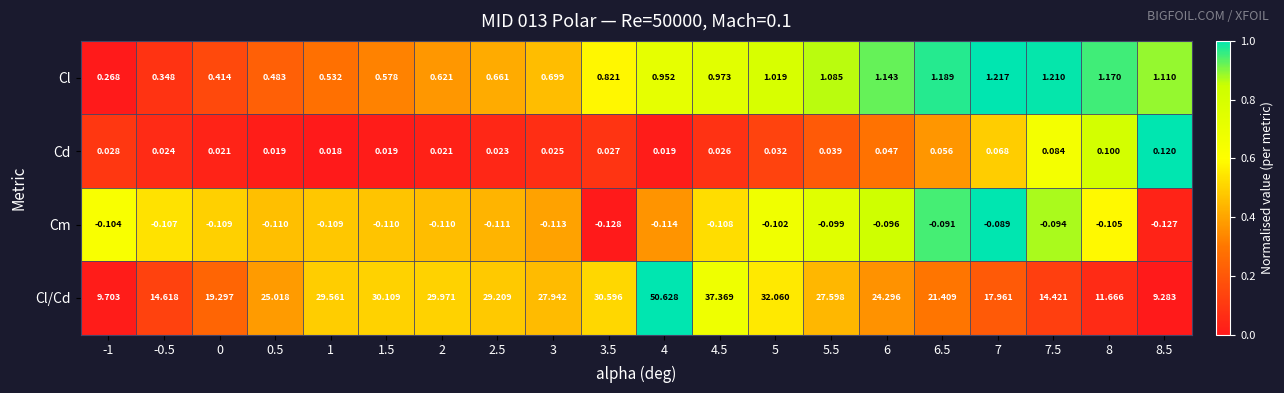

Count the number of data series in this chart.

4